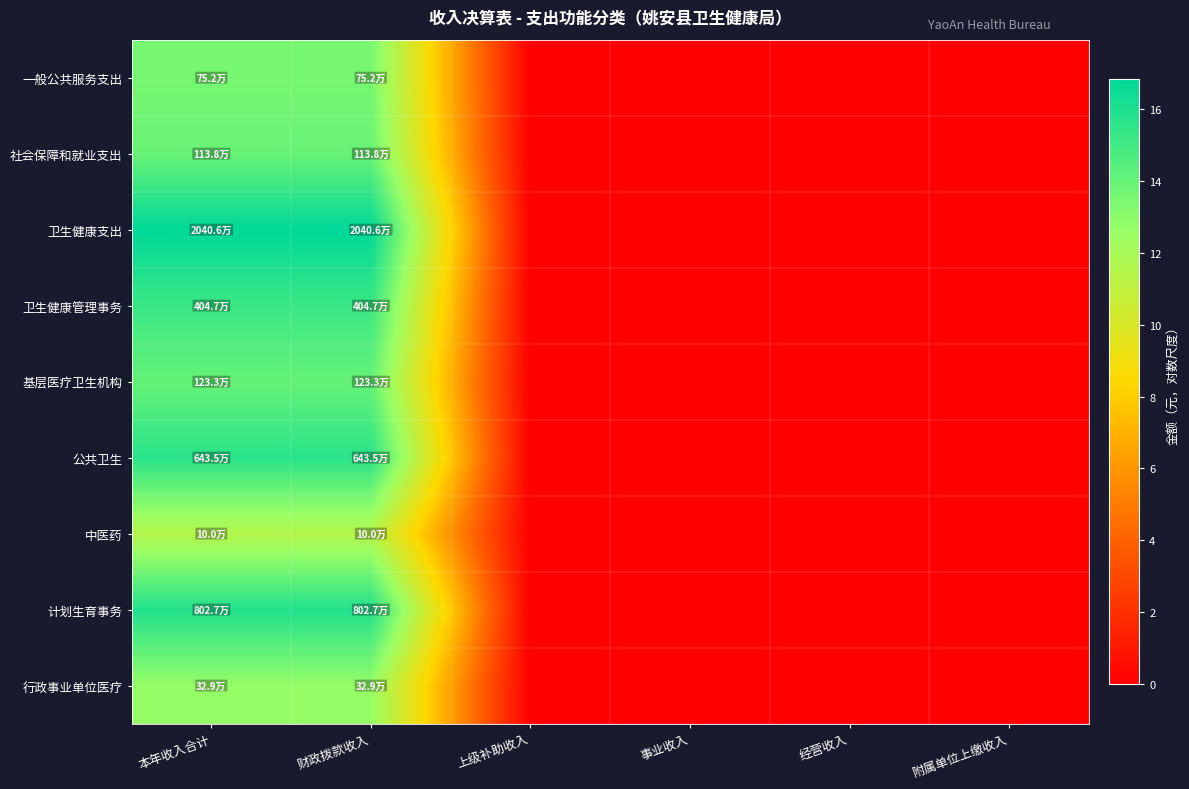

Reading left to right, transcribe all the data shown in this chart.

一般公共服务支出: 本年收入合计=13.5	财政拨款收入=13.5	上级补助收入=0.0	事业收入=0.0	经营收入=0.0	附属单位上缴收入=0.0
社会保障和就业支出: 本年收入合计=13.9	财政拨款收入=13.9	上级补助收入=0.0	事业收入=0.0	经营收入=0.0	附属单位上缴收入=0.0
卫生健康支出: 本年收入合计=16.8	财政拨款收入=16.8	上级补助收入=0.0	事业收入=0.0	经营收入=0.0	附属单位上缴收入=0.0
卫生健康管理事务: 本年收入合计=15.2	财政拨款收入=15.2	上级补助收入=0.0	事业收入=0.0	经营收入=0.0	附属单位上缴收入=0.0
基层医疗卫生机构: 本年收入合计=14.0	财政拨款收入=14.0	上级补助收入=0.0	事业收入=0.0	经营收入=0.0	附属单位上缴收入=0.0
公共卫生: 本年收入合计=15.7	财政拨款收入=15.7	上级补助收入=0.0	事业收入=0.0	经营收入=0.0	附属单位上缴收入=0.0
中医药: 本年收入合计=11.5	财政拨款收入=11.5	上级补助收入=0.0	事业收入=0.0	经营收入=0.0	附属单位上缴收入=0.0
计划生育事务: 本年收入合计=15.9	财政拨款收入=15.9	上级补助收入=0.0	事业收入=0.0	经营收入=0.0	附属单位上缴收入=0.0
行政事业单位医疗: 本年收入合计=12.7	财政拨款收入=12.7	上级补助收入=0.0	事业收入=0.0	经营收入=0.0	附属单位上缴收入=0.0